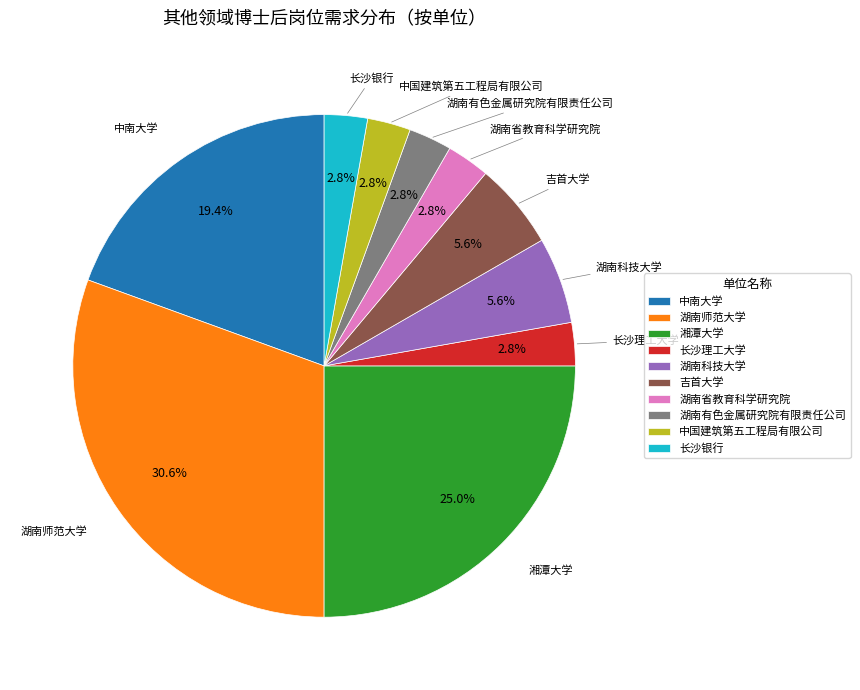

Does 中南大学 account for over 50% of the chart?

No